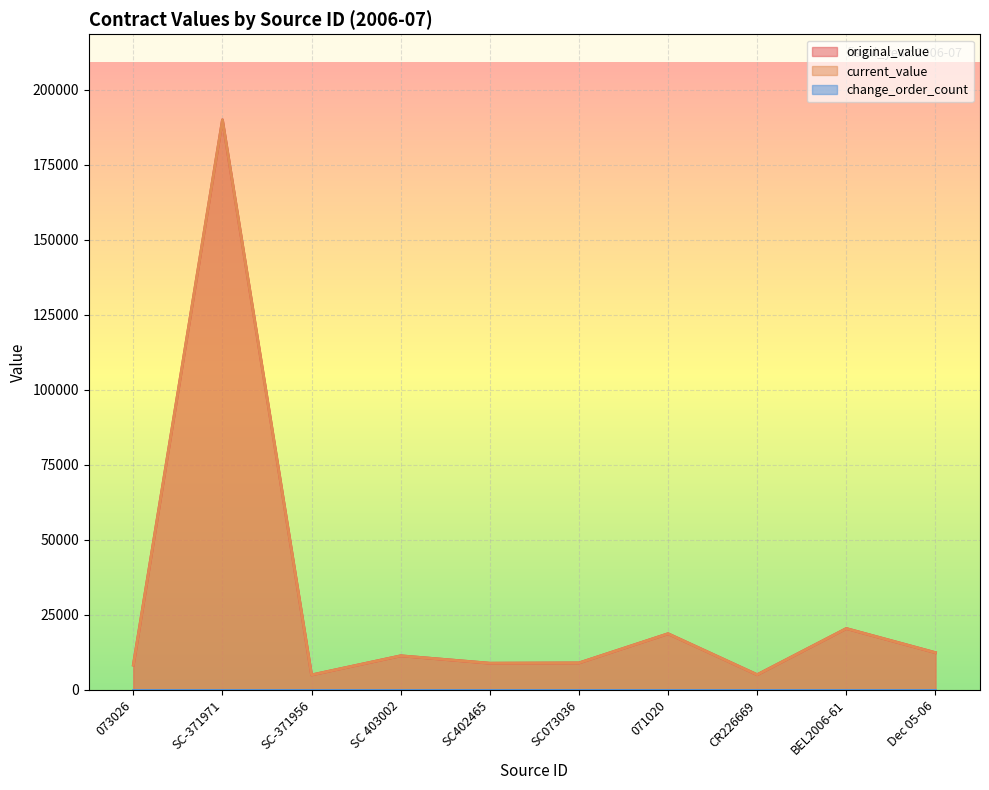

At which category does the chart reach its minimum across all series?

SC-371956